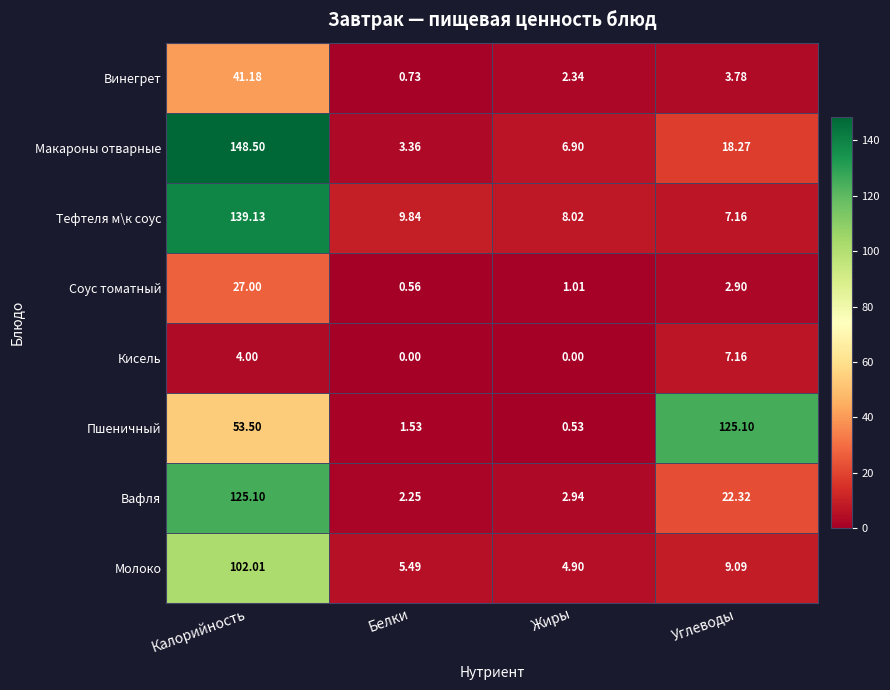

Which series has the largest range (max minus min)?

Макароны отварные